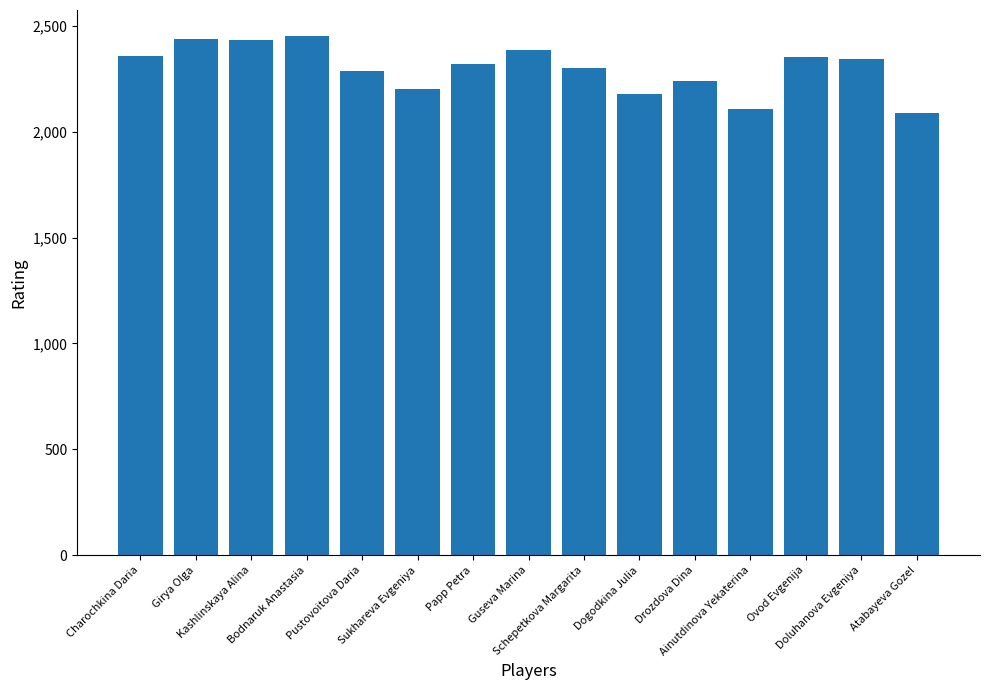

What is the value of the 3rd bar from the left?

2433